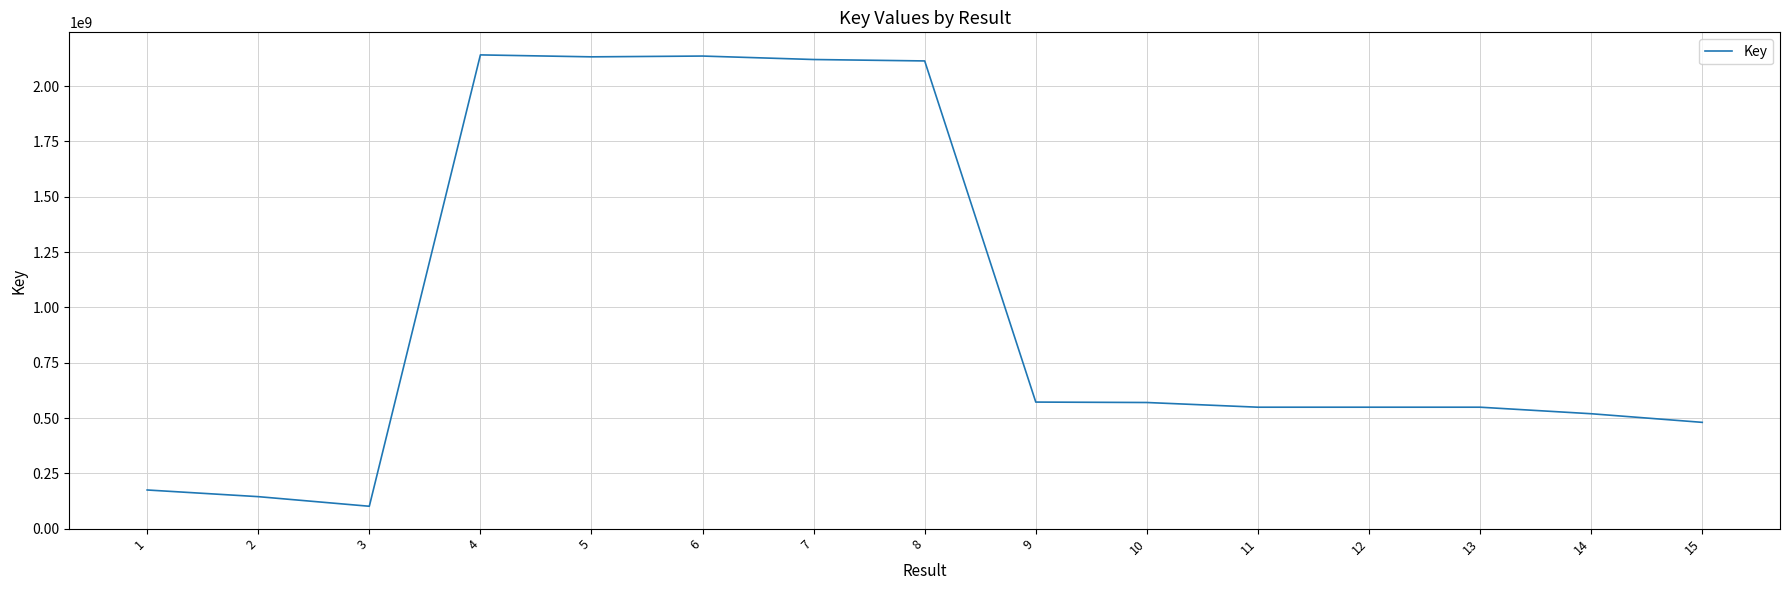

Where does the data first go above 548838999?

4